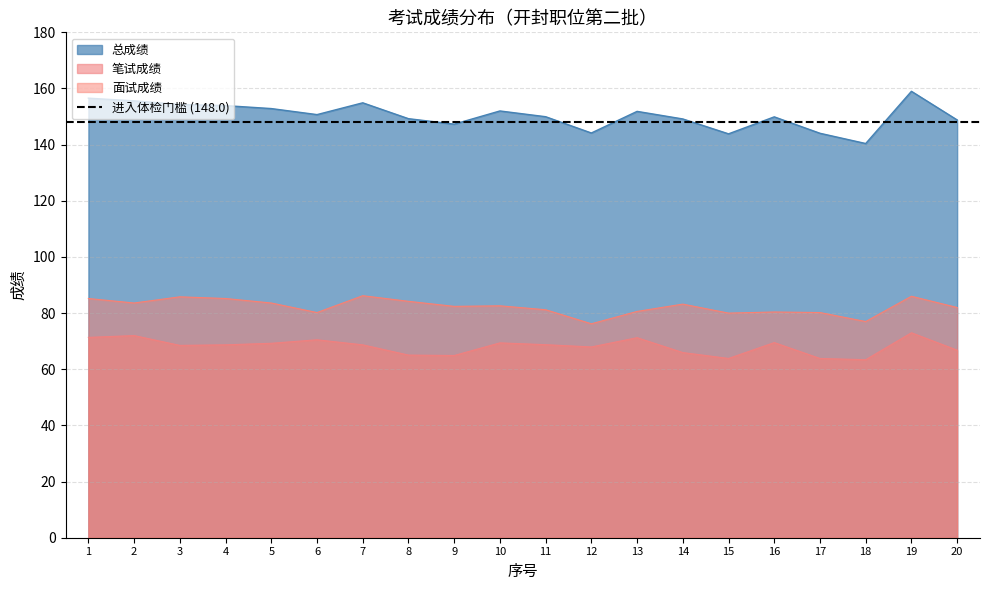

How many lines are shown in the chart?

3